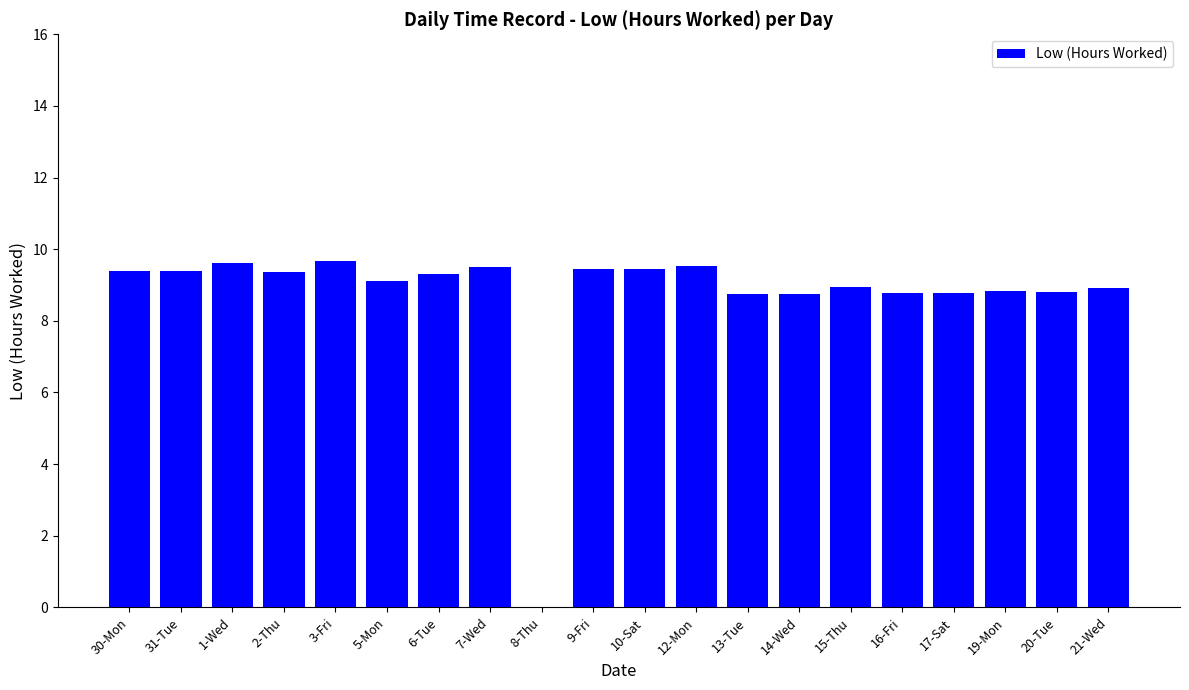

What is the sum of all values?

174.4